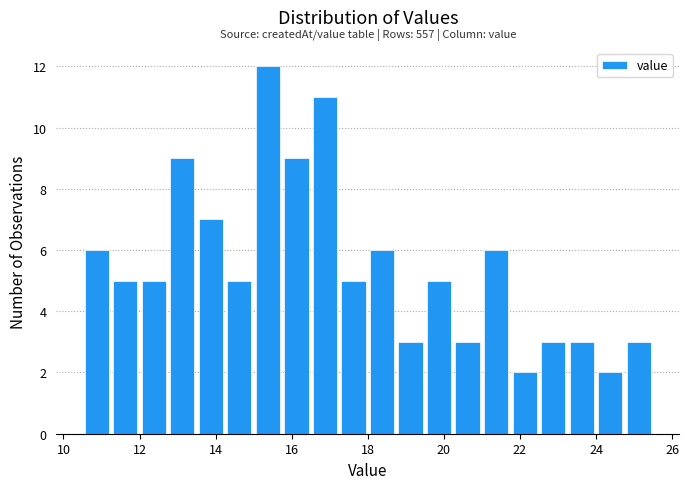

Read against the x-axis, roughly where is the centre of the tallest bar?

15.4